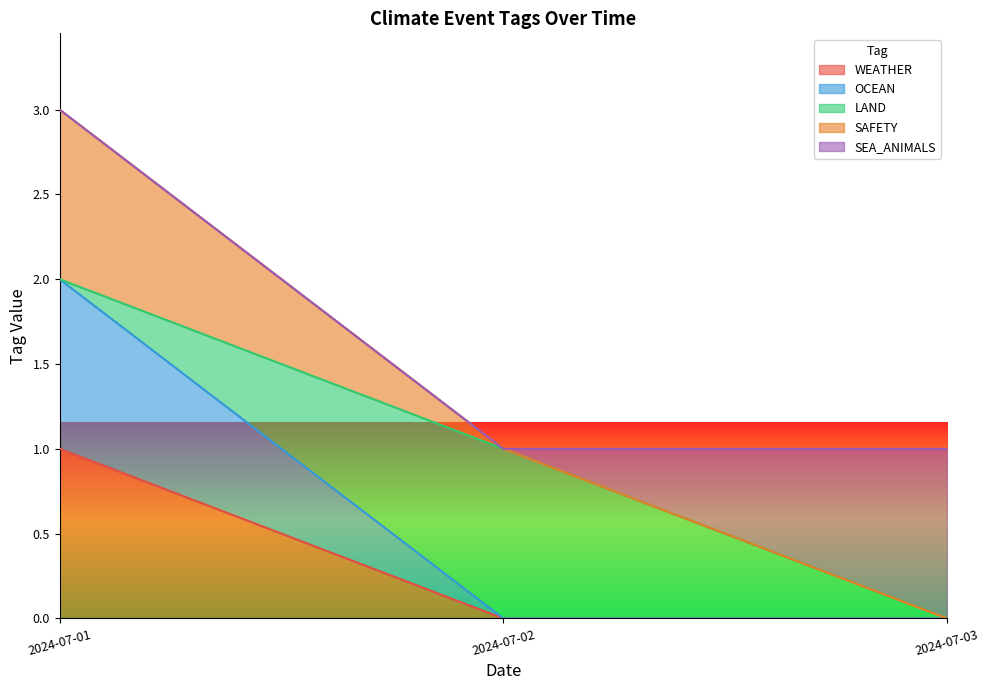

What is the maximum value shown in the chart?

3